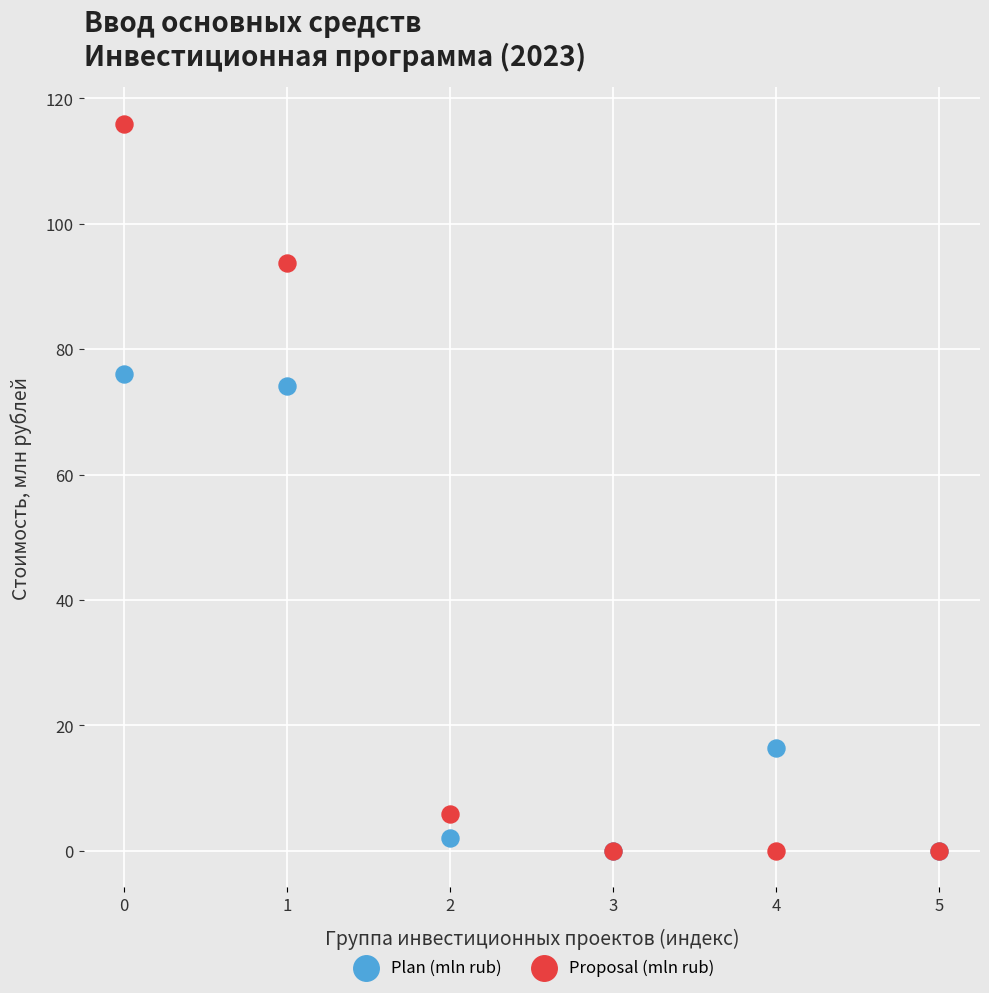

In the Plan (mln rub) series, what Y value is closest to 38?

16.4